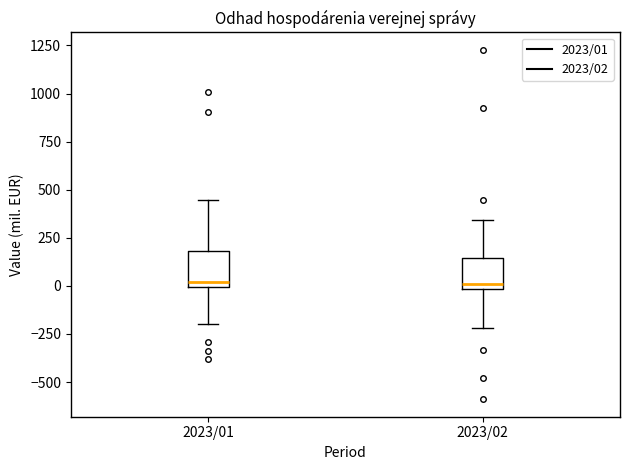

Reading left to right, read every box against the y-axis: the position of its median line, the range the box covers, and the ends of its whiskers. The values are not printed on the chart, so give them approximately, as read against the axis.

2023/01: median 0 (just above the box's lower edge), box 0 to 200, whiskers -200 to 450
2023/02: median 0 (just above the box's lower edge), box 0 to 150, whiskers -200 to 350